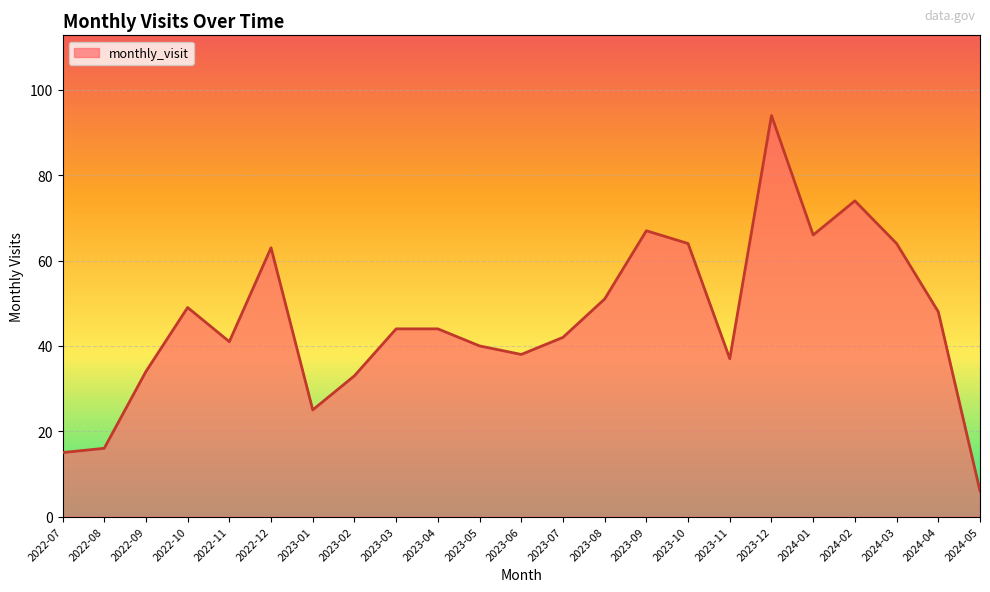

What is the average value?

46